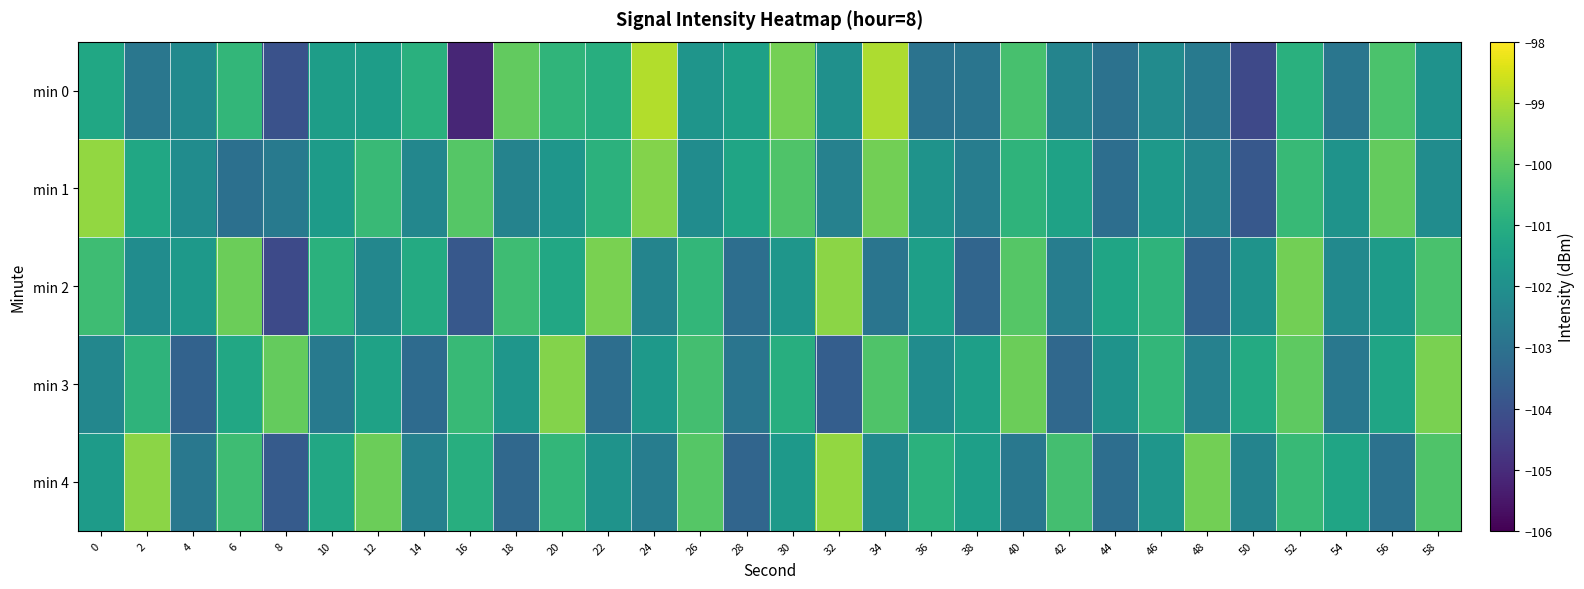

Reading left to right, what are all the values shown in this chart?

min 0: 0=-101.2	2=-102.8	4=-102.2	6=-100.7	8=-104.0	10=-101.6	12=-101.6	14=-100.9	16=-105.1	18=-99.9	20=-100.8	22=-101.0	24=-98.9	26=-101.8	28=-101.4	30=-99.7	32=-102.0	34=-99.0	36=-103.0	38=-102.9	40=-100.3	42=-102.4	44=-103.0	46=-102.1	48=-102.7	50=-104.2	52=-100.9	54=-102.9	56=-100.3	58=-101.9
min 1: 0=-99.3	2=-101.2	4=-102.1	6=-103.0	8=-102.7	10=-101.6	12=-100.6	14=-102.3	16=-100.1	18=-102.4	20=-101.8	22=-100.8	24=-99.5	26=-102.1	28=-101.3	30=-100.2	32=-102.5	34=-99.7	36=-101.9	38=-102.6	40=-100.8	42=-101.4	44=-103.1	46=-101.7	48=-102.3	50=-103.8	52=-100.6	54=-101.9	56=-99.9	58=-102.1
min 2: 0=-100.5	2=-102.1	4=-101.7	6=-99.8	8=-104.2	10=-100.9	12=-102.3	14=-101.1	16=-103.8	18=-100.5	20=-101.2	22=-99.6	24=-102.4	26=-100.7	28=-103.1	30=-101.8	32=-99.4	34=-102.9	36=-101.5	38=-103.4	40=-100.1	42=-102.6	44=-101.3	46=-100.8	48=-103.5	50=-101.9	52=-99.7	54=-102.2	56=-101.6	58=-100.3
min 3: 0=-102.3	2=-100.8	4=-103.5	6=-101.2	8=-99.9	10=-102.7	12=-101.4	14=-103.2	16=-100.6	18=-101.8	20=-99.5	22=-103.1	24=-101.7	26=-100.4	28=-102.9	30=-101.0	32=-103.6	34=-100.2	36=-102.1	38=-101.5	40=-99.8	42=-103.3	44=-101.9	46=-100.7	48=-102.5	50=-101.1	52=-100.0	54=-102.8	56=-101.3	58=-99.6
min 4: 0=-101.6	2=-99.4	4=-102.8	6=-100.5	8=-103.7	10=-101.2	12=-99.8	14=-102.5	16=-101.0	18=-103.3	20=-100.7	22=-101.9	24=-102.6	26=-100.1	28=-103.4	30=-101.7	32=-99.3	34=-102.2	36=-100.9	38=-101.5	40=-102.8	42=-100.4	44=-103.1	46=-101.8	48=-99.7	50=-102.4	52=-100.6	54=-101.3	56=-103.0	58=-100.2